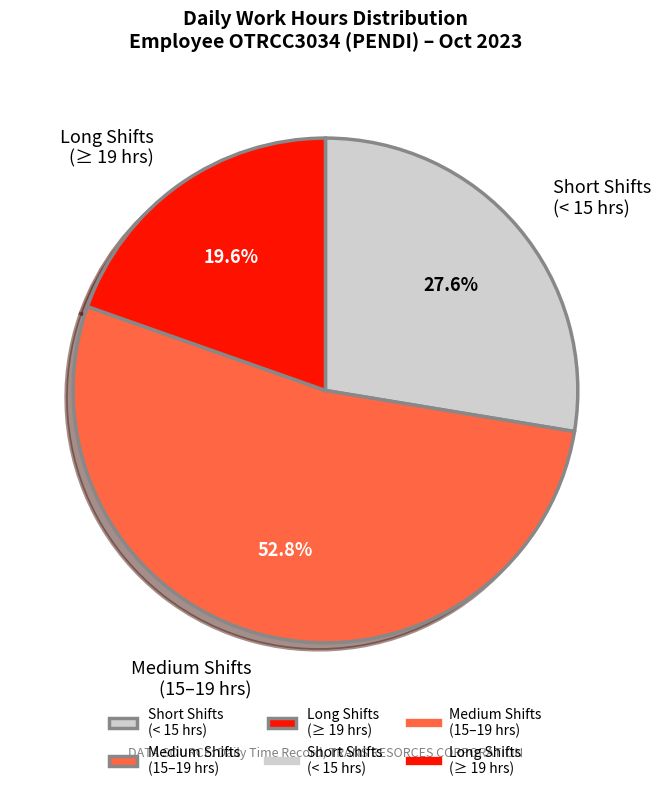

Combined, do Short Shifts (< 15 hrs) and Long Shifts (≥ 19 hrs) account for over 50%?

No